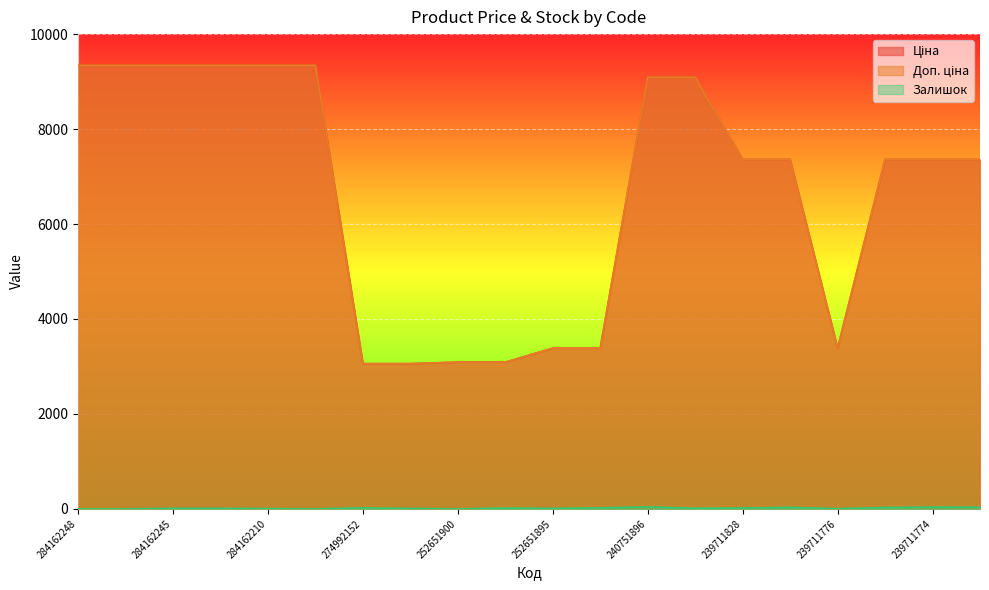

Reading left to right, what are all the values shown in this chart?

Ціна: 9342.0	9342.0	9342.0	9342.0	9342.0	9342.0	3059.7	3059.7	3091.3	3091.3	3385.7	3385.7	9092.0	9092.0	7360.2	7360.2	3385.7	7360.2	7360.2	7360.2
Доп. ціна: 9342.0	9342.0	9342.0	9342.0	9342.0	9342.0	3060.0	3060.0	3091.0	3091.0	3386.0	3386.0	9092.0	9092.0	7360.2	7360.2	3386.0	7360.2	7360.2	7360.2
Залишок: 0.0	0.0	11.0	11.0	6.0	0.0	21.0	9.0	0.0	18.0	10.0	22.0	41.0	16.0	18.0	32.0	4.0	29.0	38.0	36.0